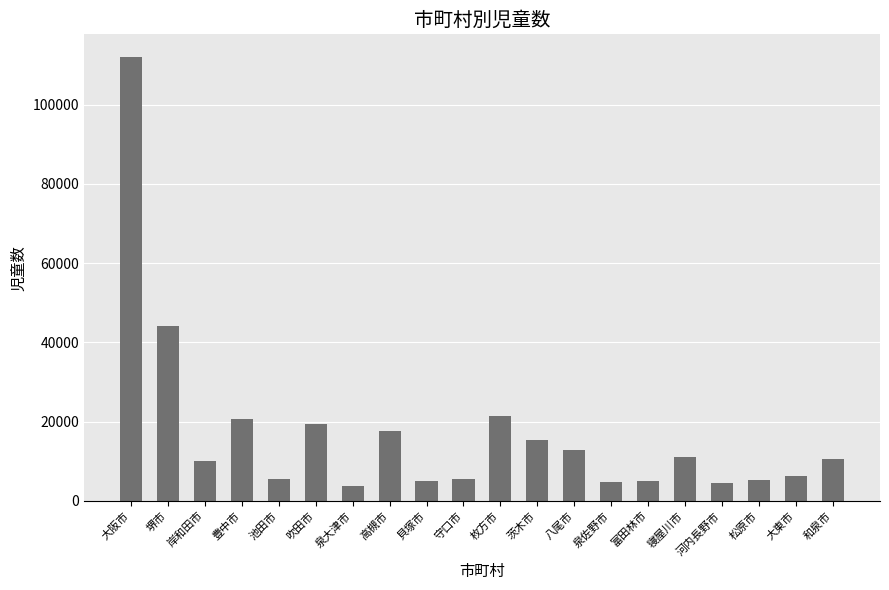

What is the label of the 7th bar from the left?

泉大津市